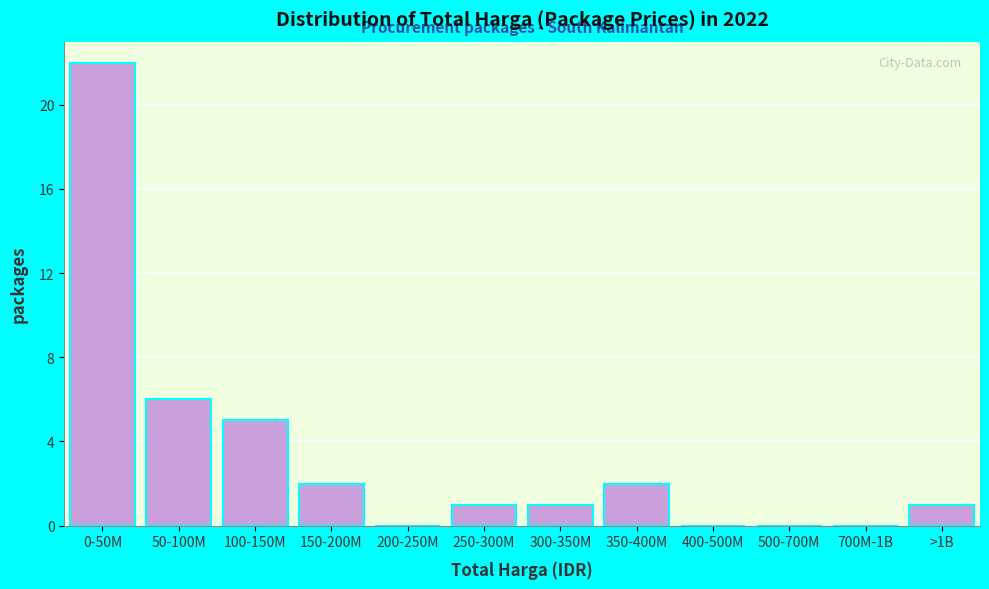

Reading right to left, extract all data points from this chart.

>1B=1	700M-1B=0	500-700M=0	400-500M=0	350-400M=2	300-350M=1	250-300M=1	200-250M=0	150-200M=2	100-150M=5	50-100M=6	0-50M=22